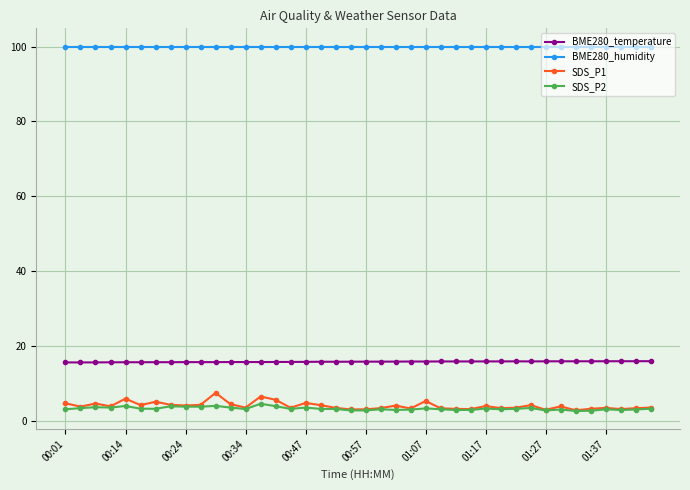

At how many categories does at least one series exceed 32?

40